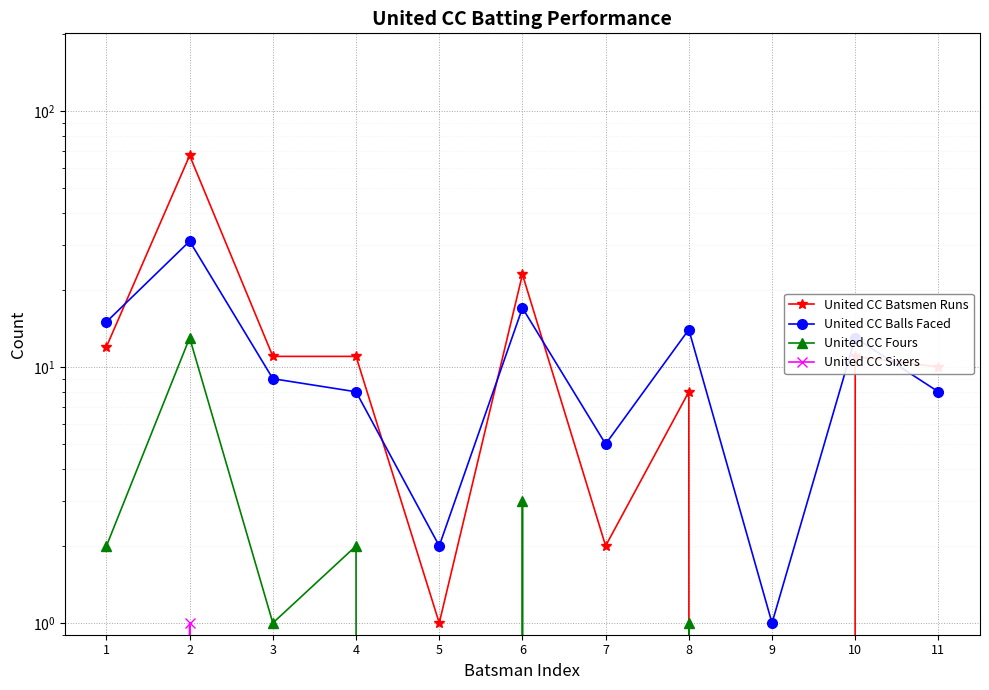

What is the difference between the maximum and minimum values in the United CC Sixers series?

1